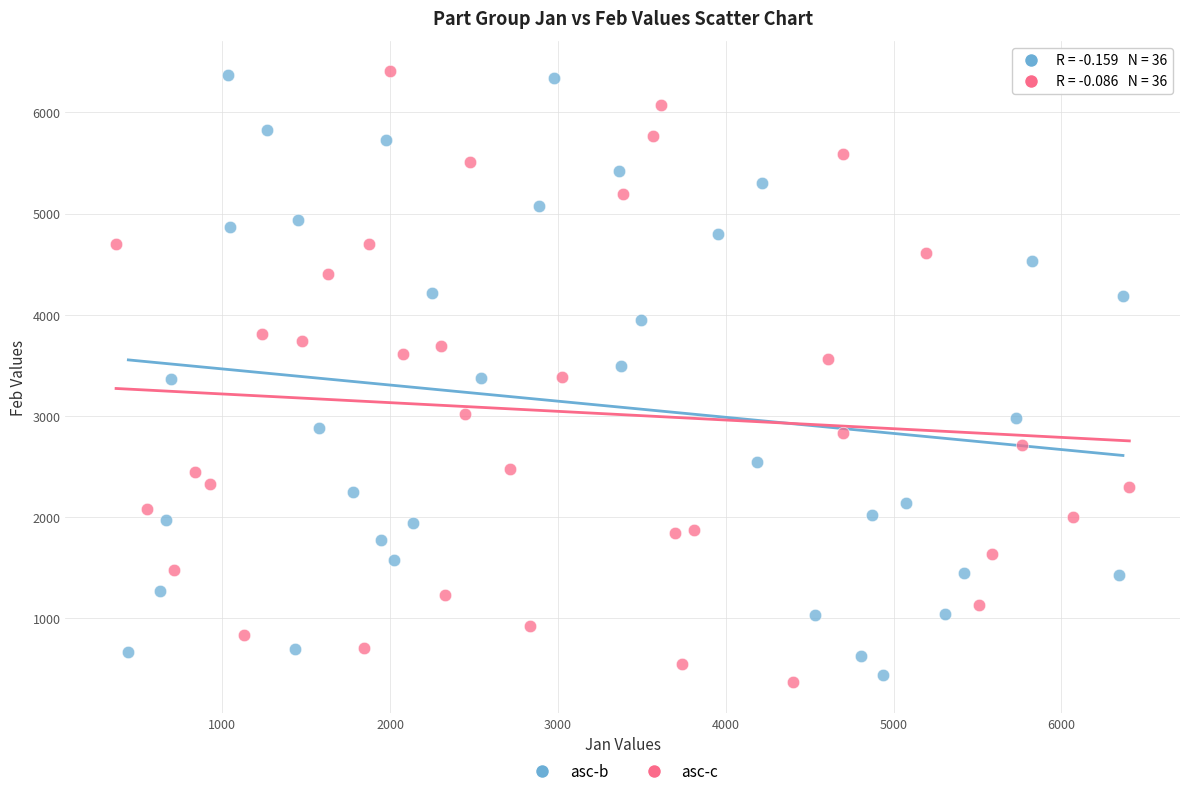

Which series has the widest spread of Y values?

asc-c